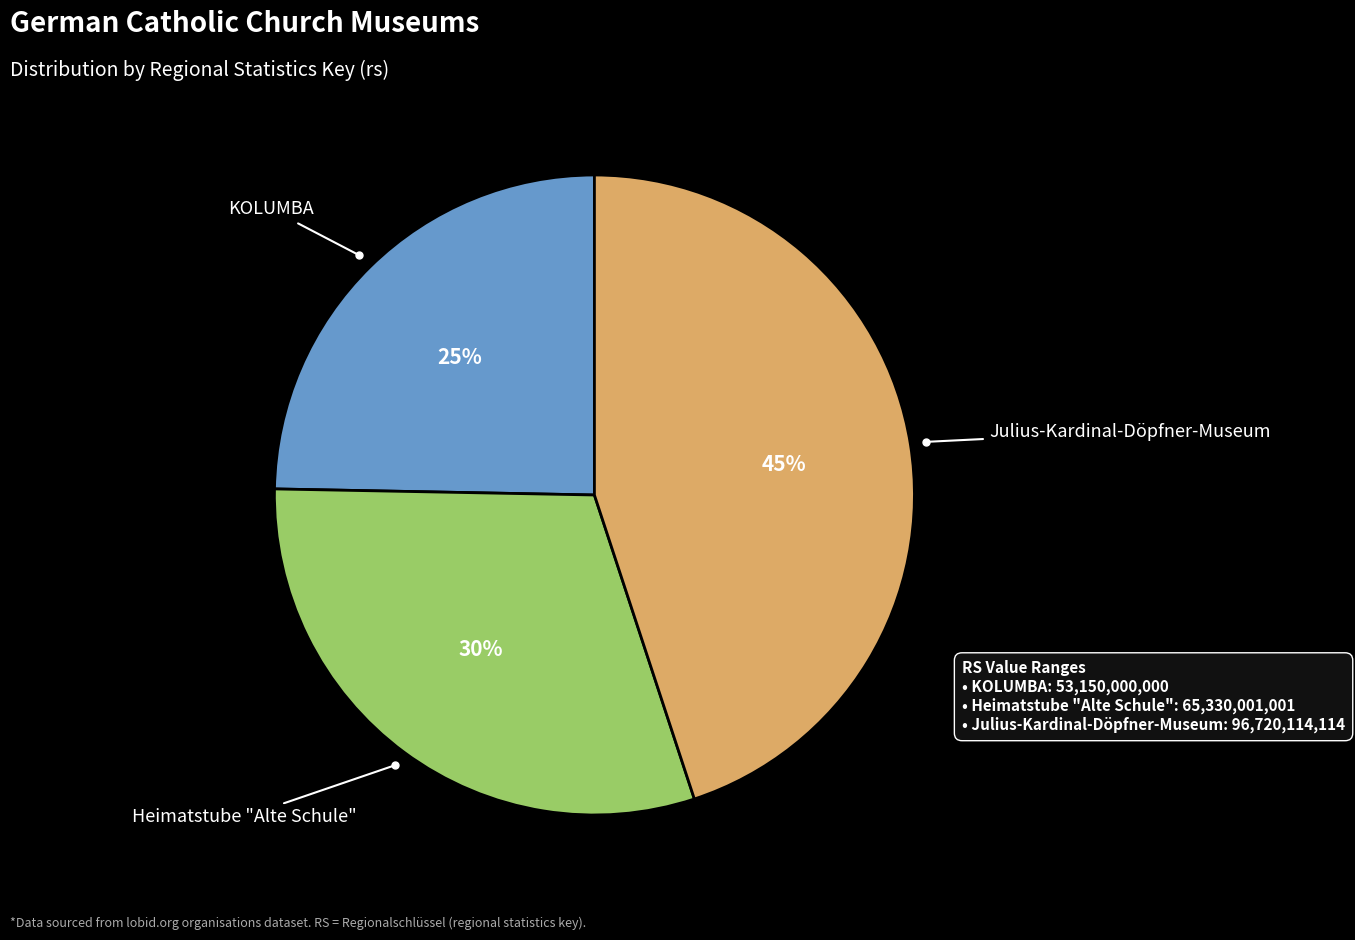

Is there any slice that represents more than half of the pie?

No